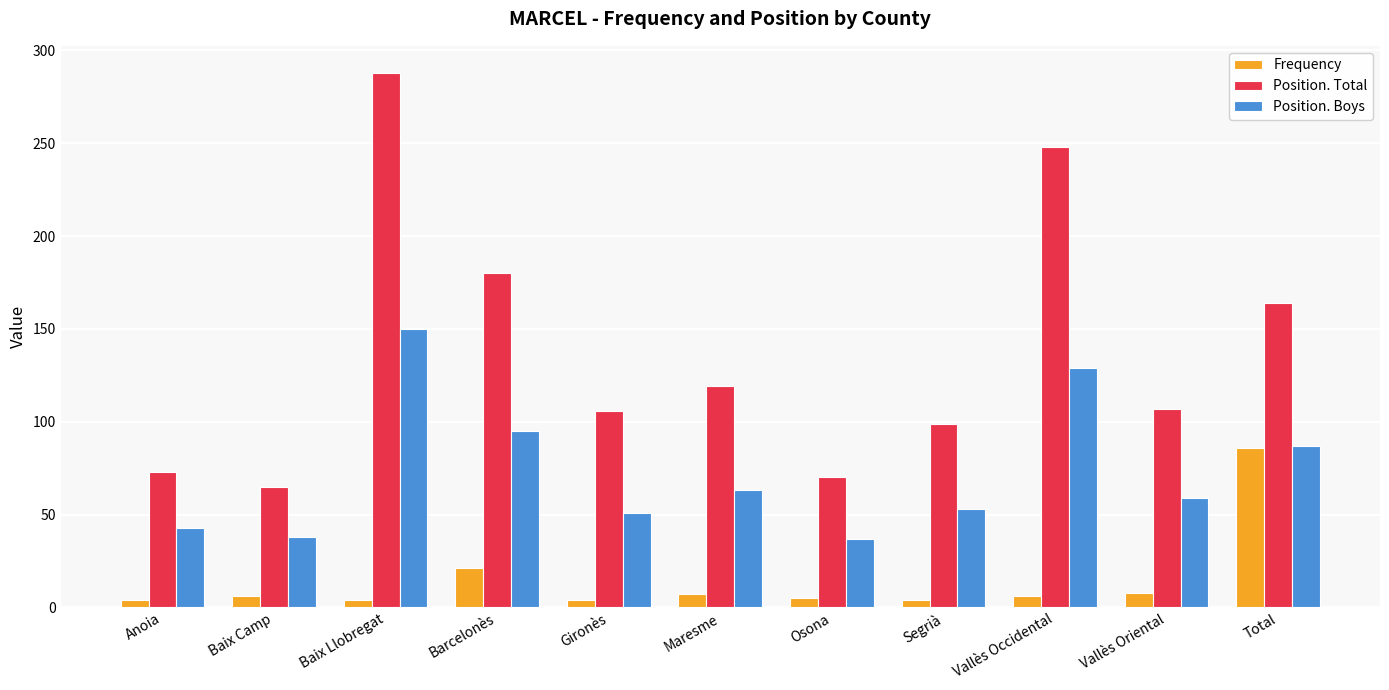

What is the average value of the Position. Boys series?

73